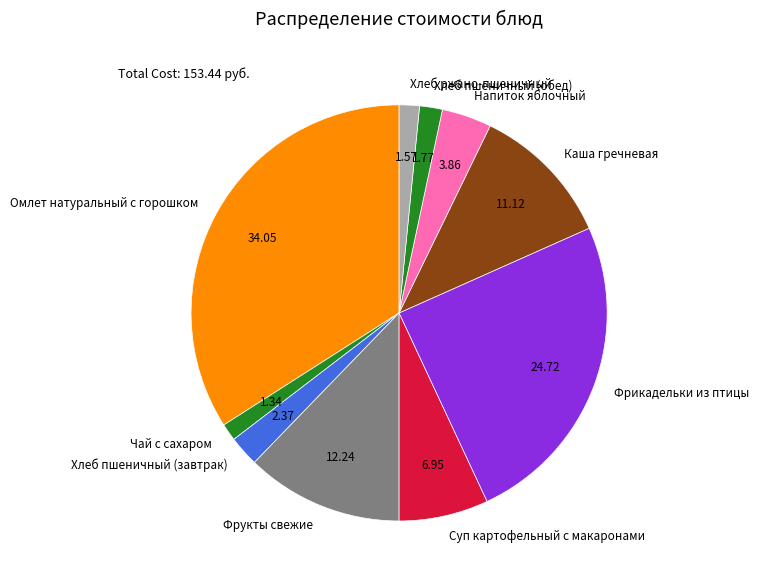

Does Омлет натуральный с горошком account for over 50% of the chart?

No